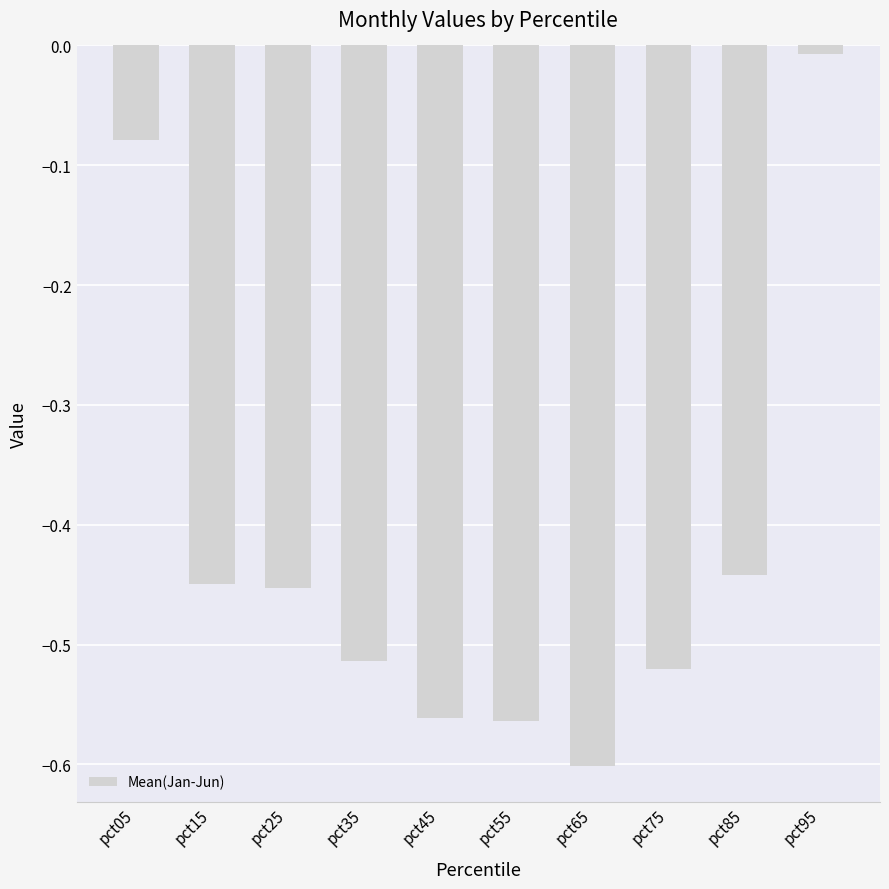

How many distinct data groups are displayed?

1